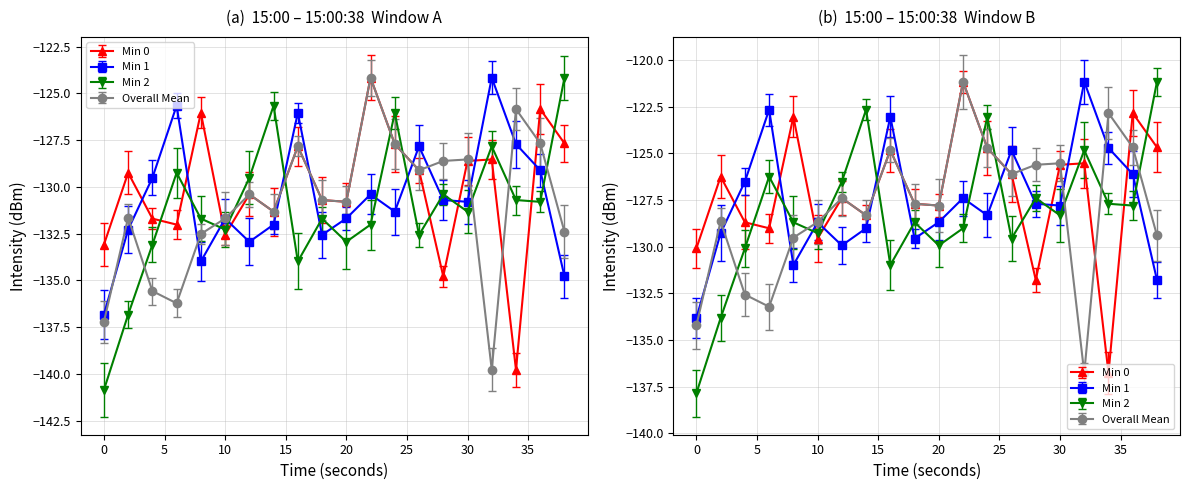

Rank the series at 12 from highest to lowest value.

Min 2, Min 0, Overall Mean, Min 1